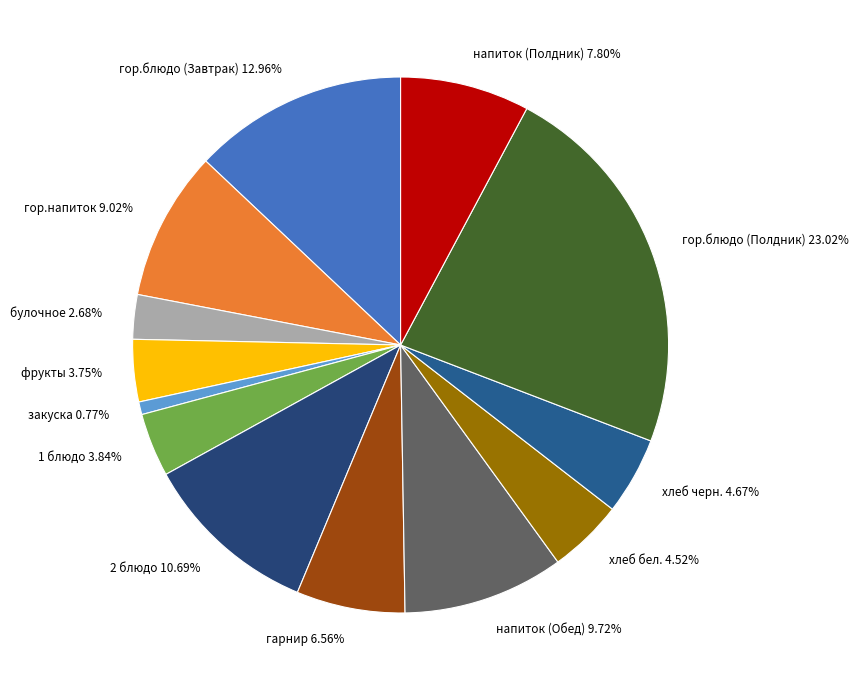

Approximately how many times larger is the value at гор.блюдо (Завтрак) compared to гарнир?

2.0